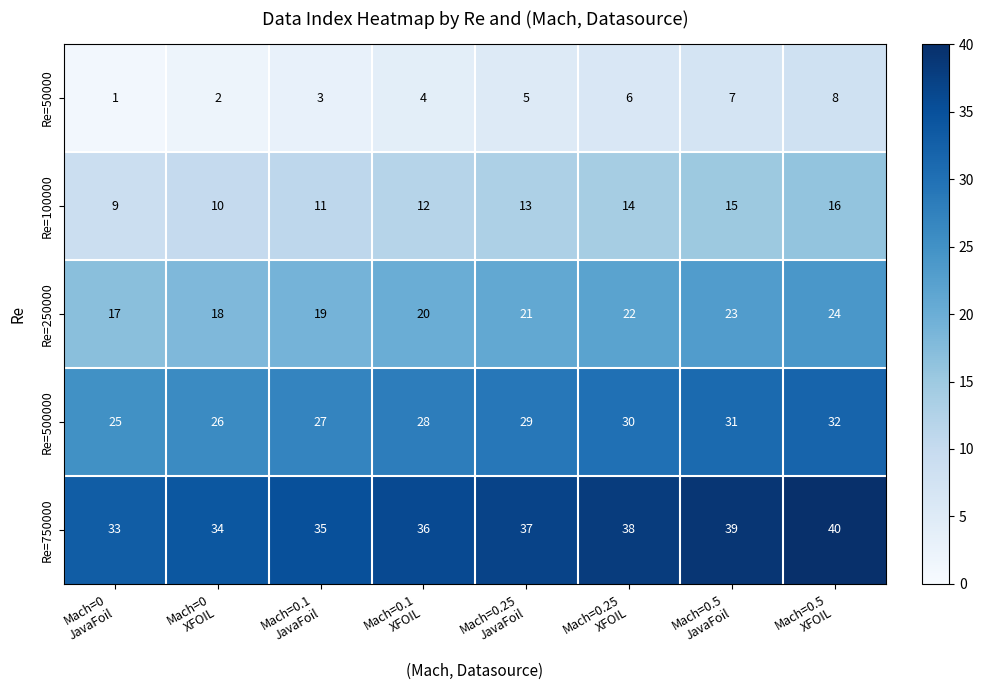

At how many categories does at least one series exceed 15?

8